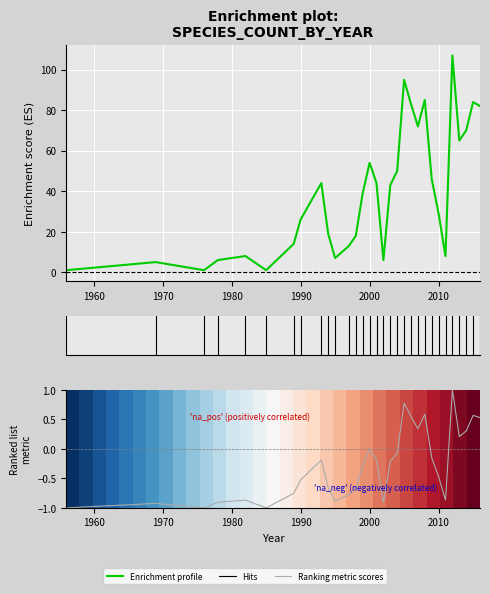

Does the chart display data point markers on the line(s)?

No